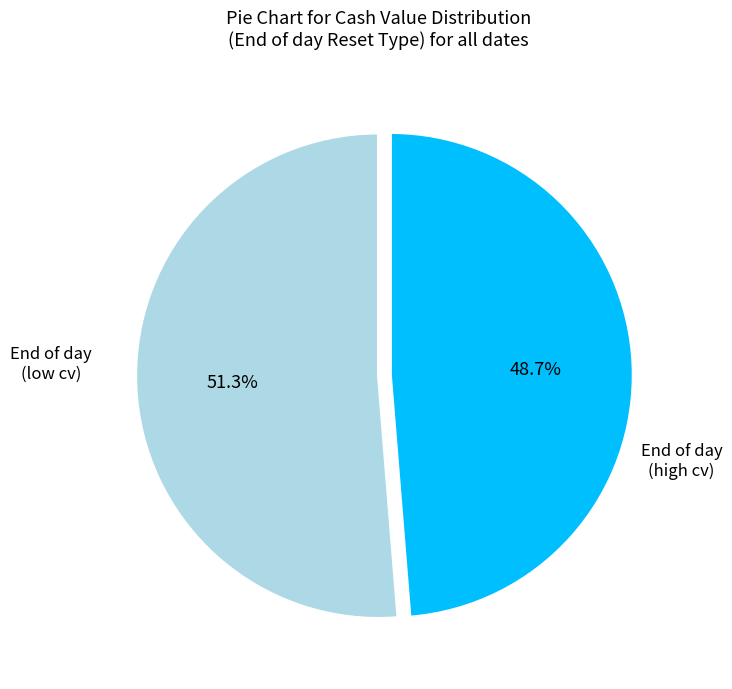

Which has a higher value, End of day (high cv) or End of day (low cv)?

End of day (low cv)